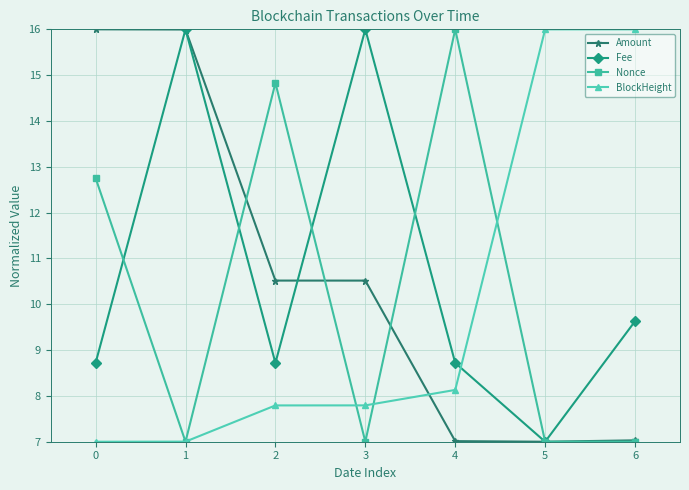

What is the difference between the BlockHeight values at 3 and 5?

8.2